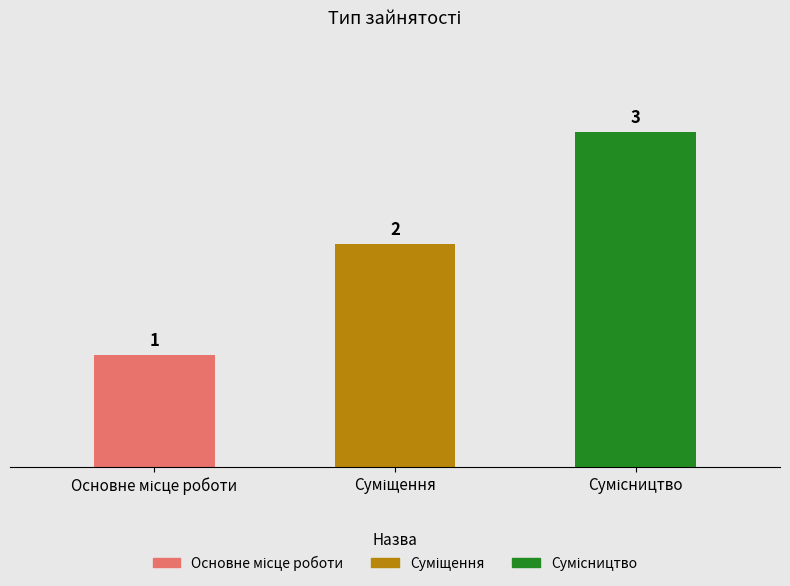

What is the sum of all values?

6